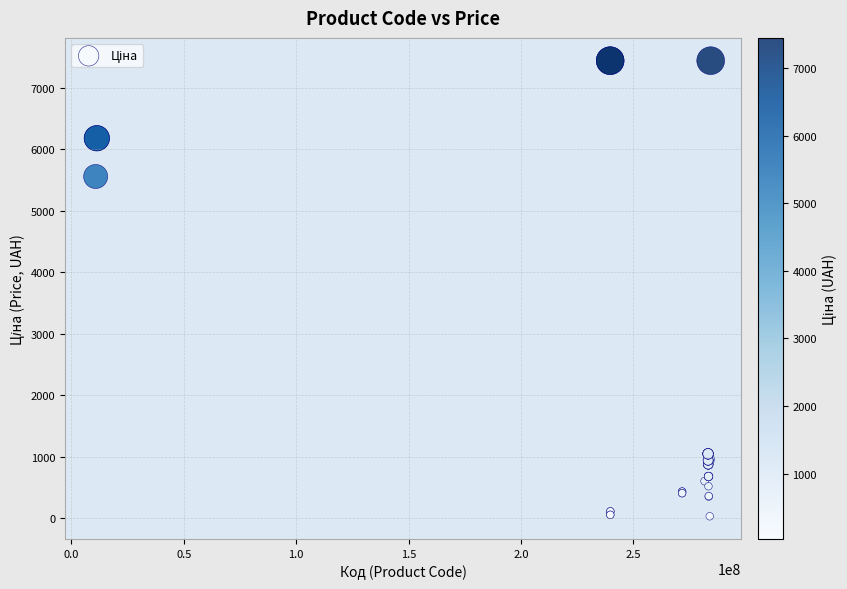

What Y value in the scatter plot is closest to 3738?

5560.3